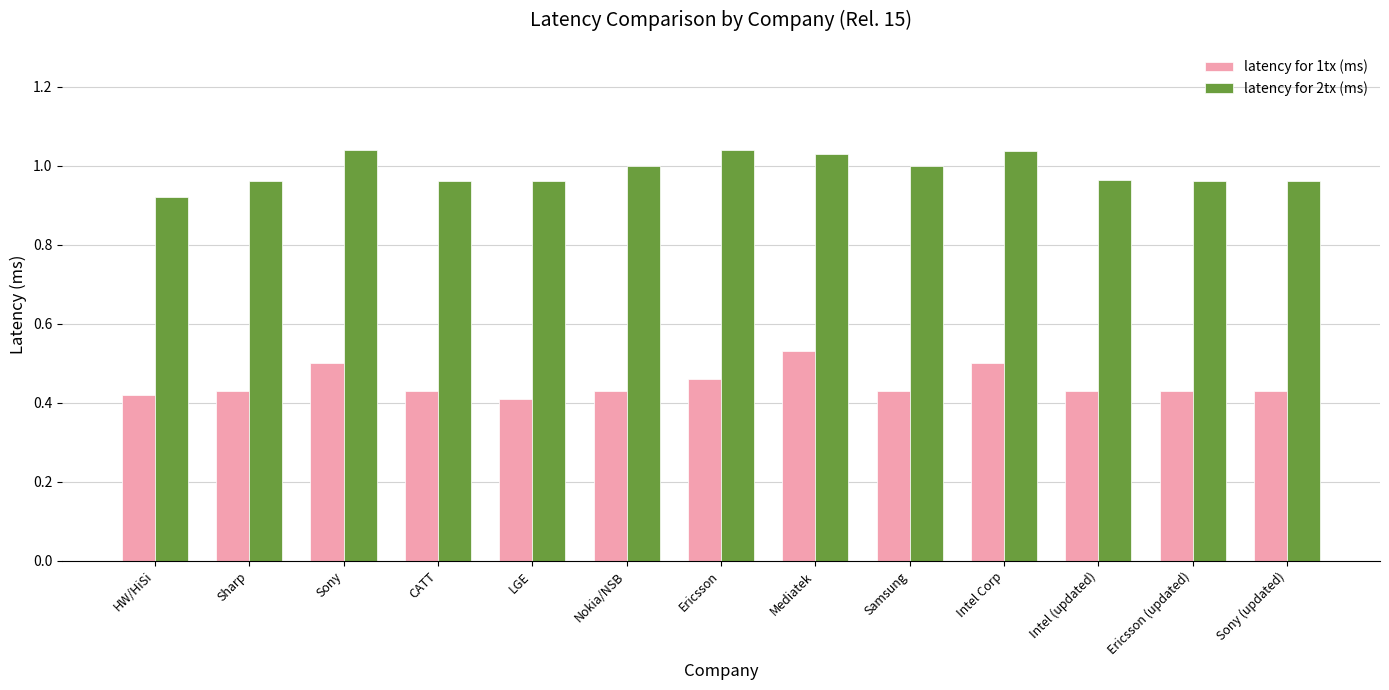

What is the label of the 1st bar from the left?

HW/HiSi